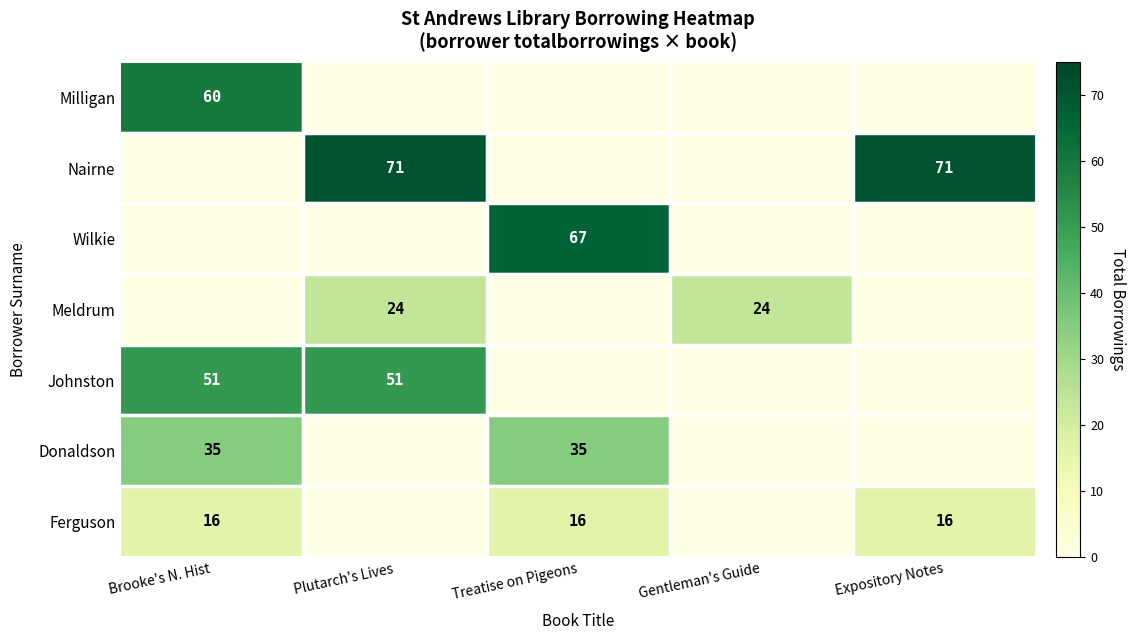

At which category is the sum across all series the highest?

Brooke's N. Hist